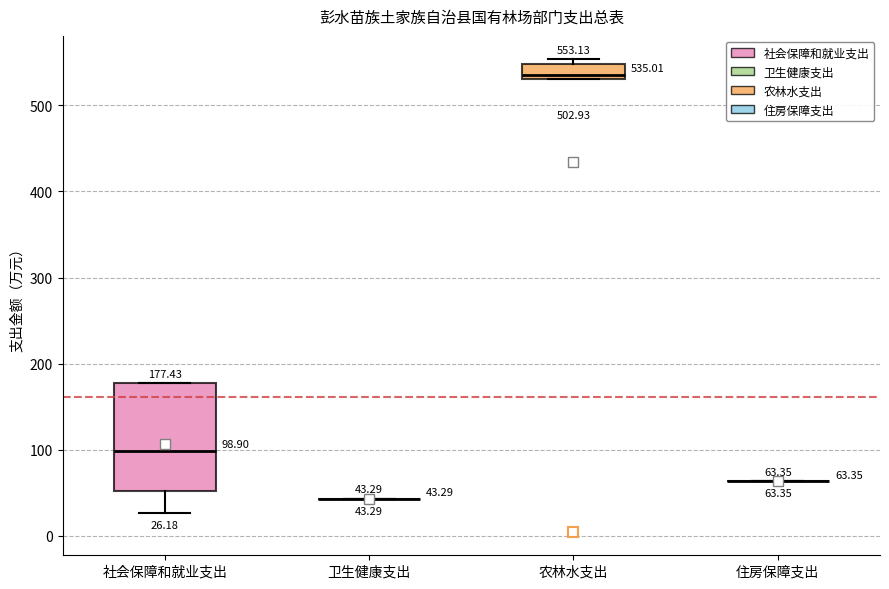

Which box is the tallest, from its lower edge to its upper edge?

社会保障和就业支出